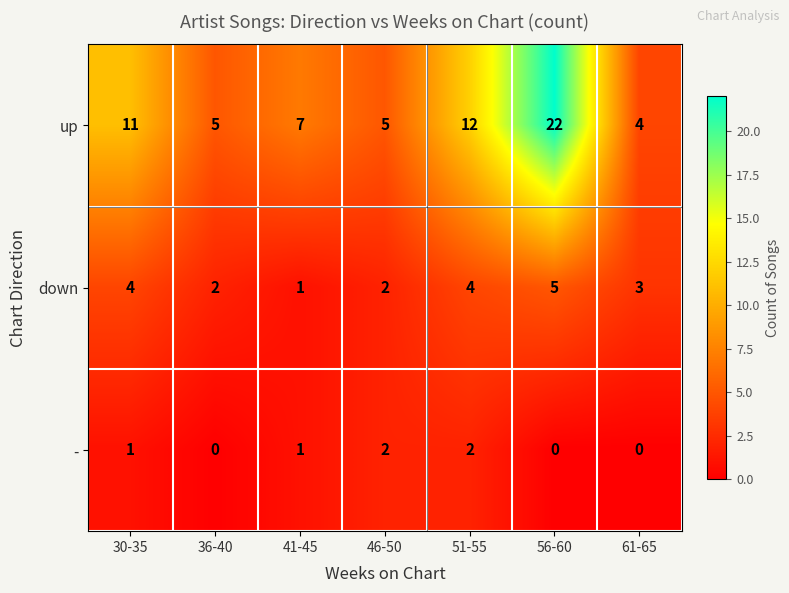

How many values in the - series are below 1?

3